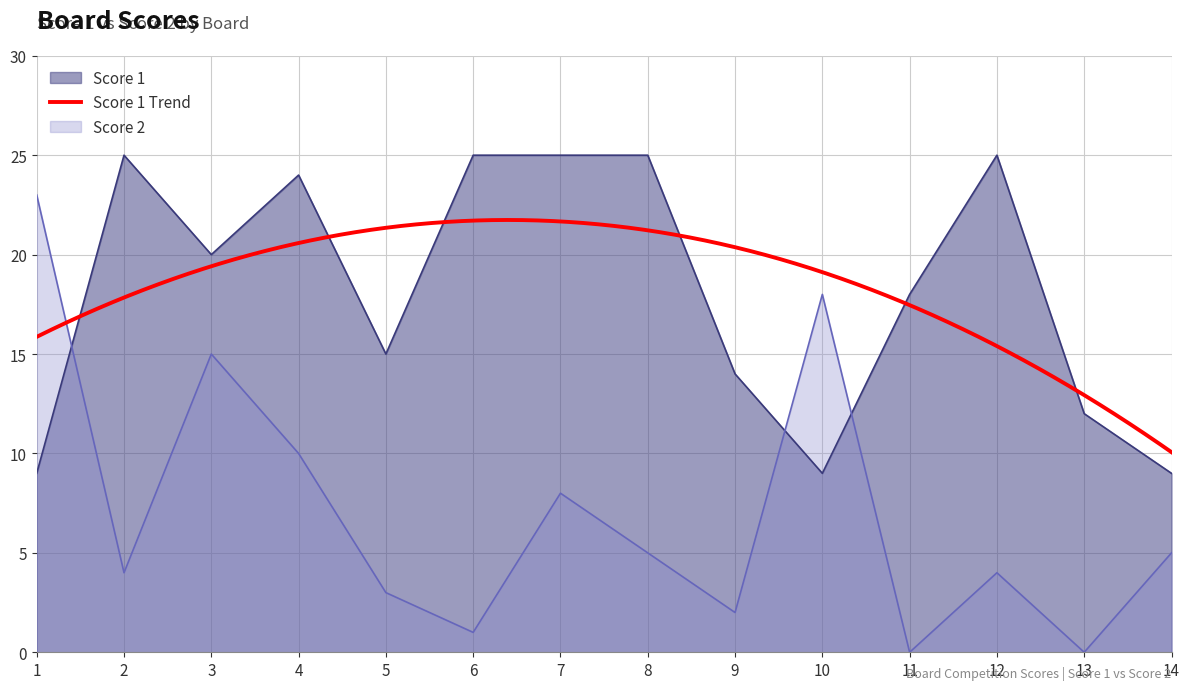

How many data points in Score 1 are less than 20?

7